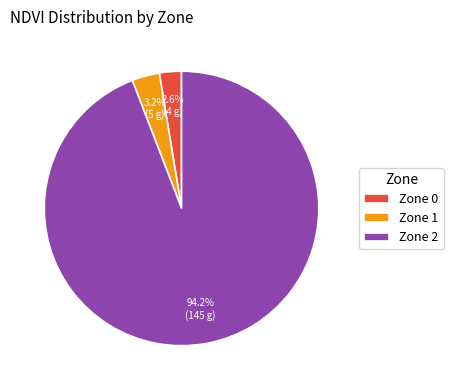

To the nearest percent, what is the difference between the largest and smallest slice percentages?

92%